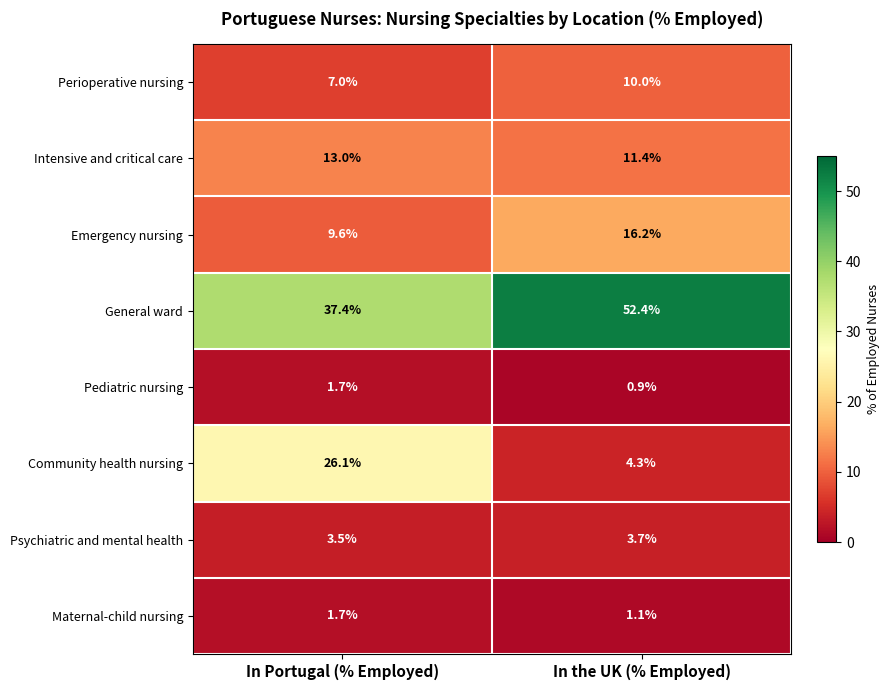

At how many categories does at least one series exceed 8?

2